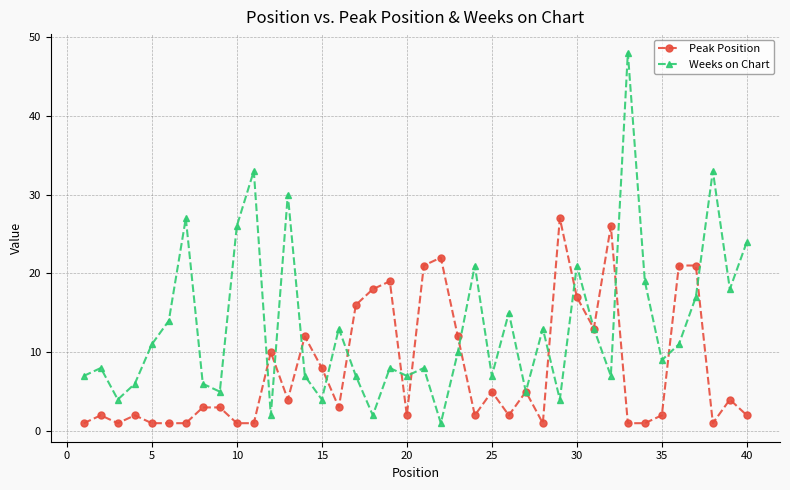

Reading right to left, what are all the values shown in this chart?

Peak Position: 2	4	1	21	21	2	1	1	26	13	17	27	1	5	2	5	2	12	22	21	2	19	18	16	3	8	12	4	10	1	1	3	3	1	1	1	2	1	2	1
Weeks on Chart: 24	18	33	17	11	9	19	48	7	13	21	4	13	5	15	7	21	10	1	8	7	8	2	7	13	4	7	30	2	33	26	5	6	27	14	11	6	4	8	7